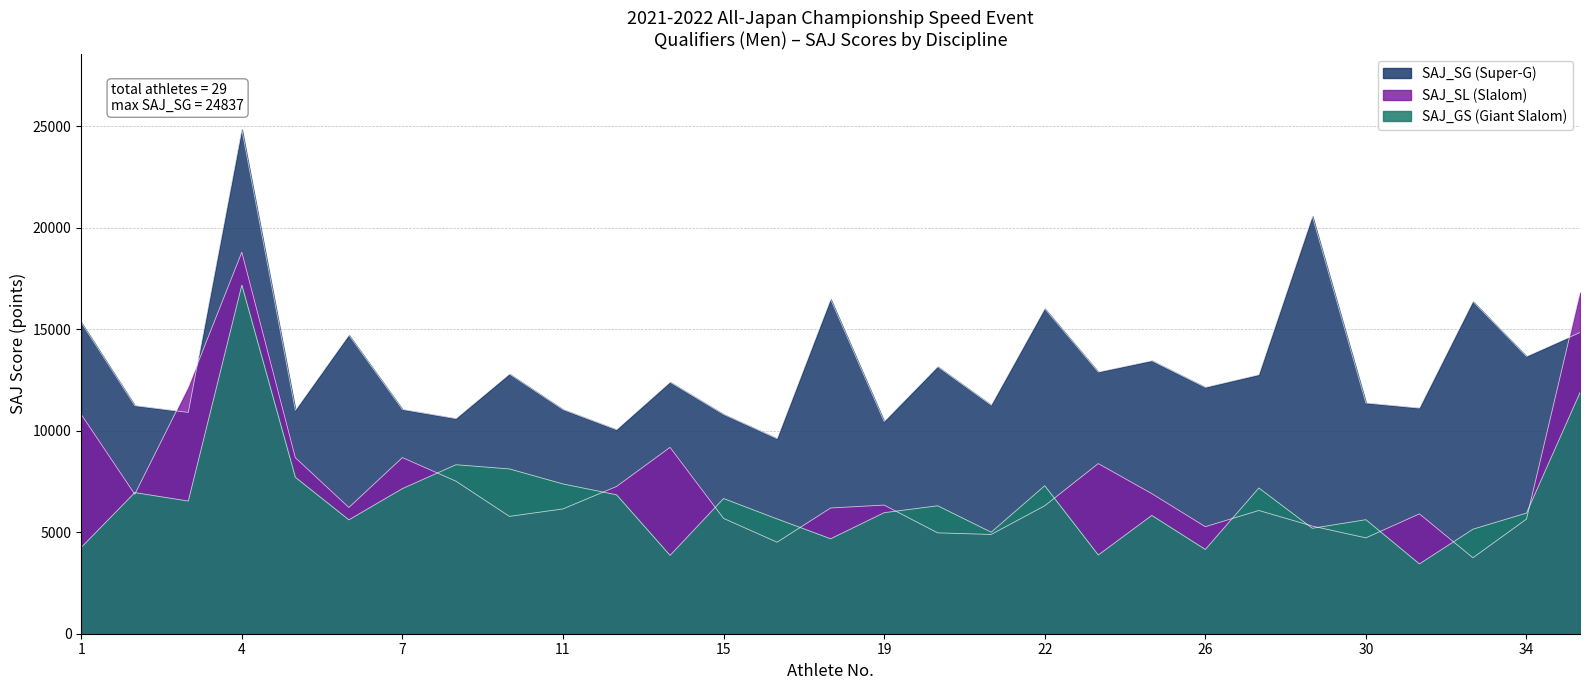

The SAJ_GS series shows 5195 at 29. True or false?

True